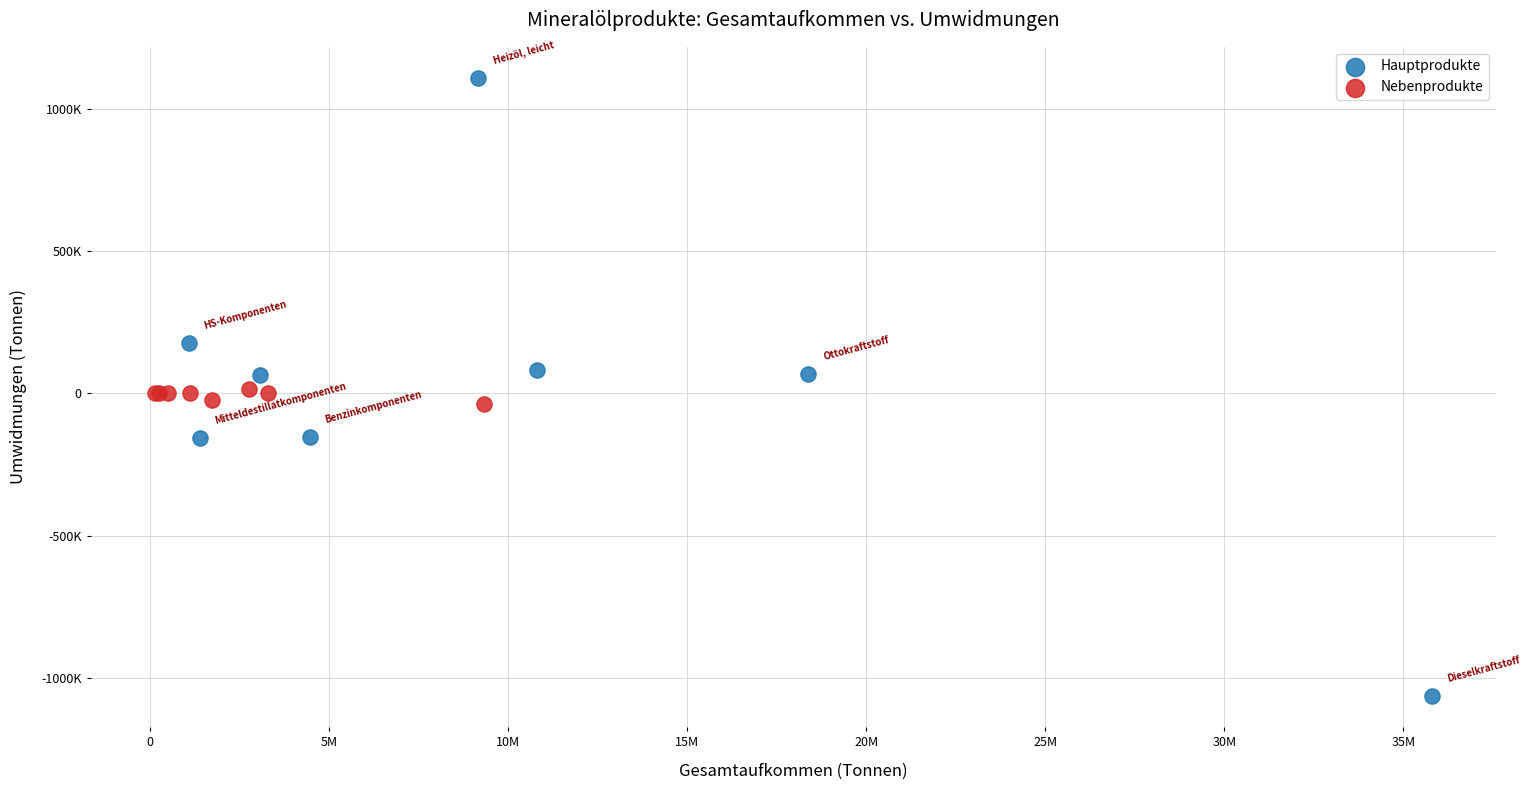

What are all the series names shown in the legend?

Hauptprodukte, Nebenprodukte